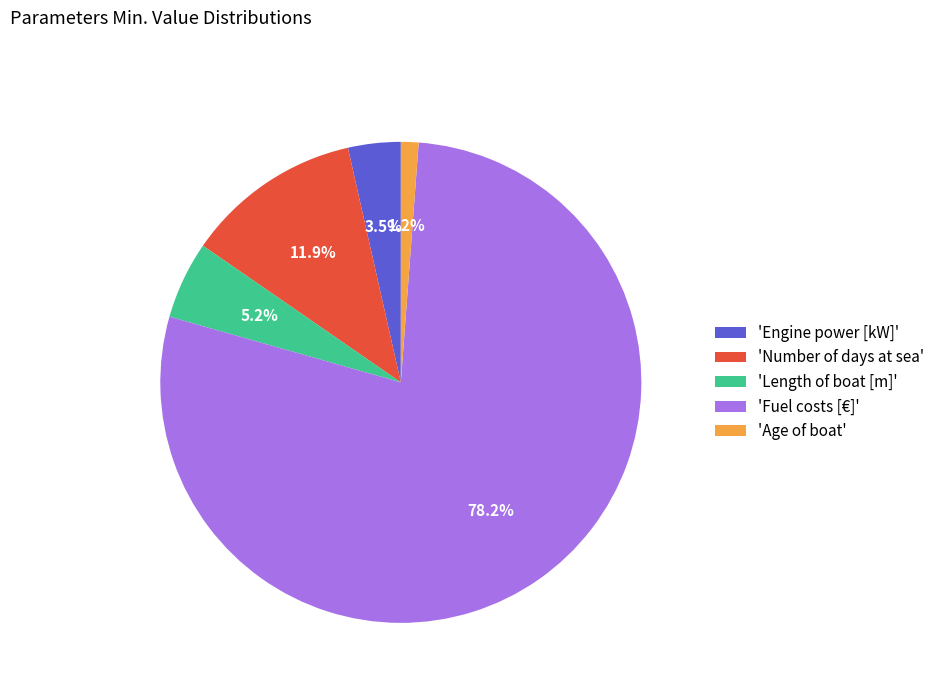

Which slice is the smallest?

'Age of boat'